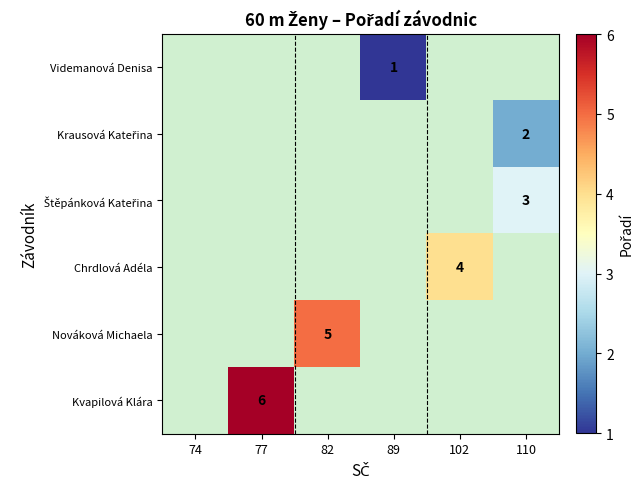

Which category has the lowest value across all series?

89